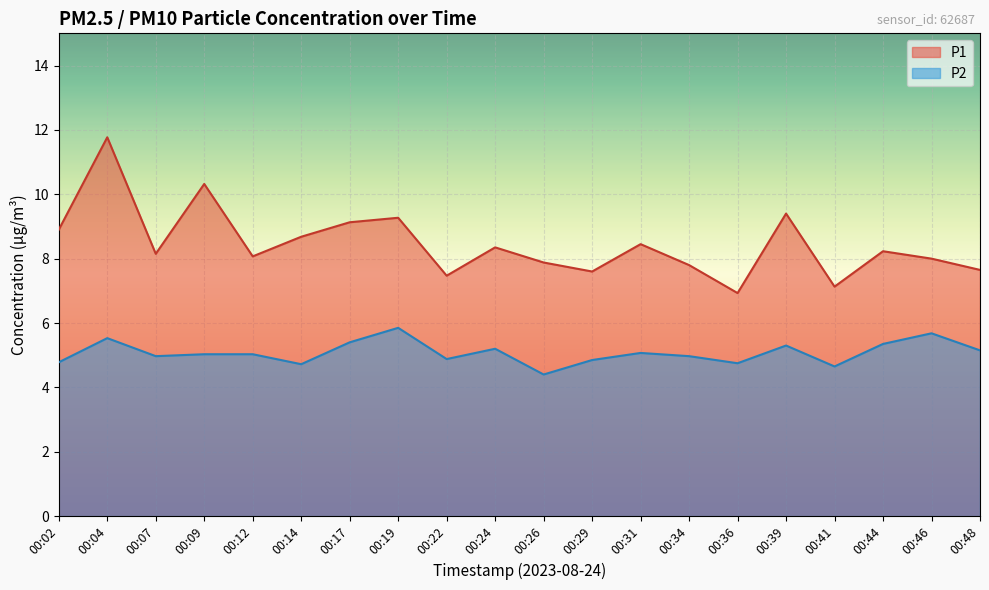

Which series changed the most between 00:09 and 00:39?

P1